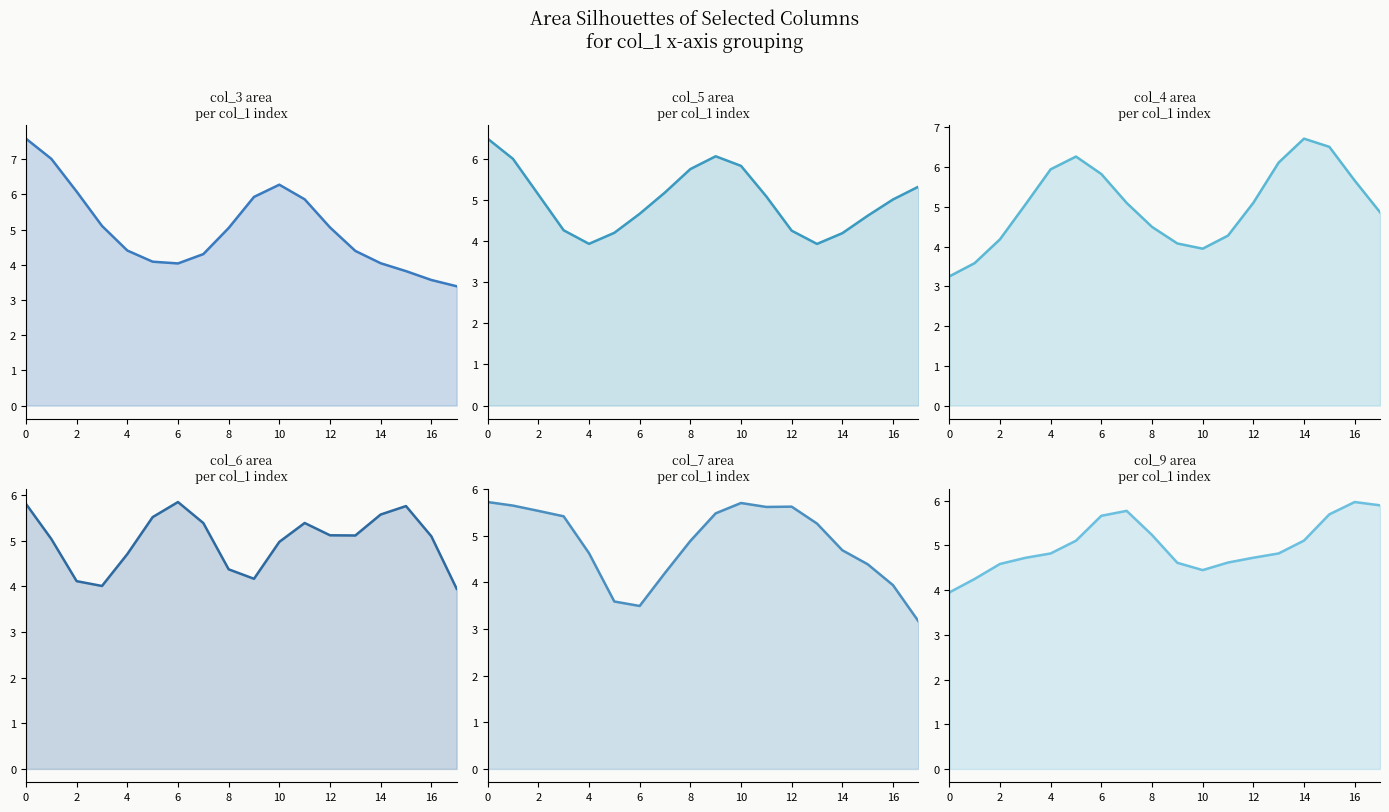

The value of col_7 at 16 is 7.0. True or false?

False